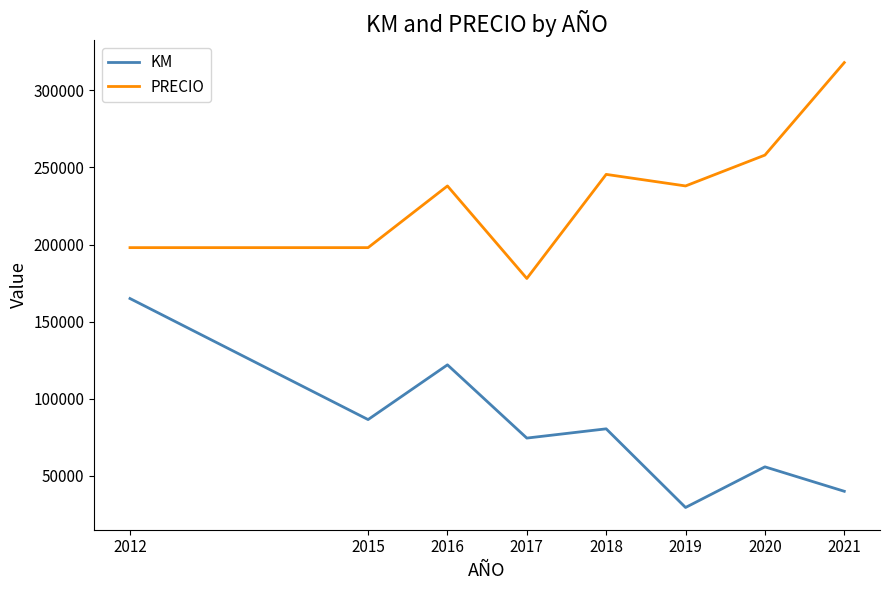

What is the difference between the maximum and second lowest values in the KM series?

125000